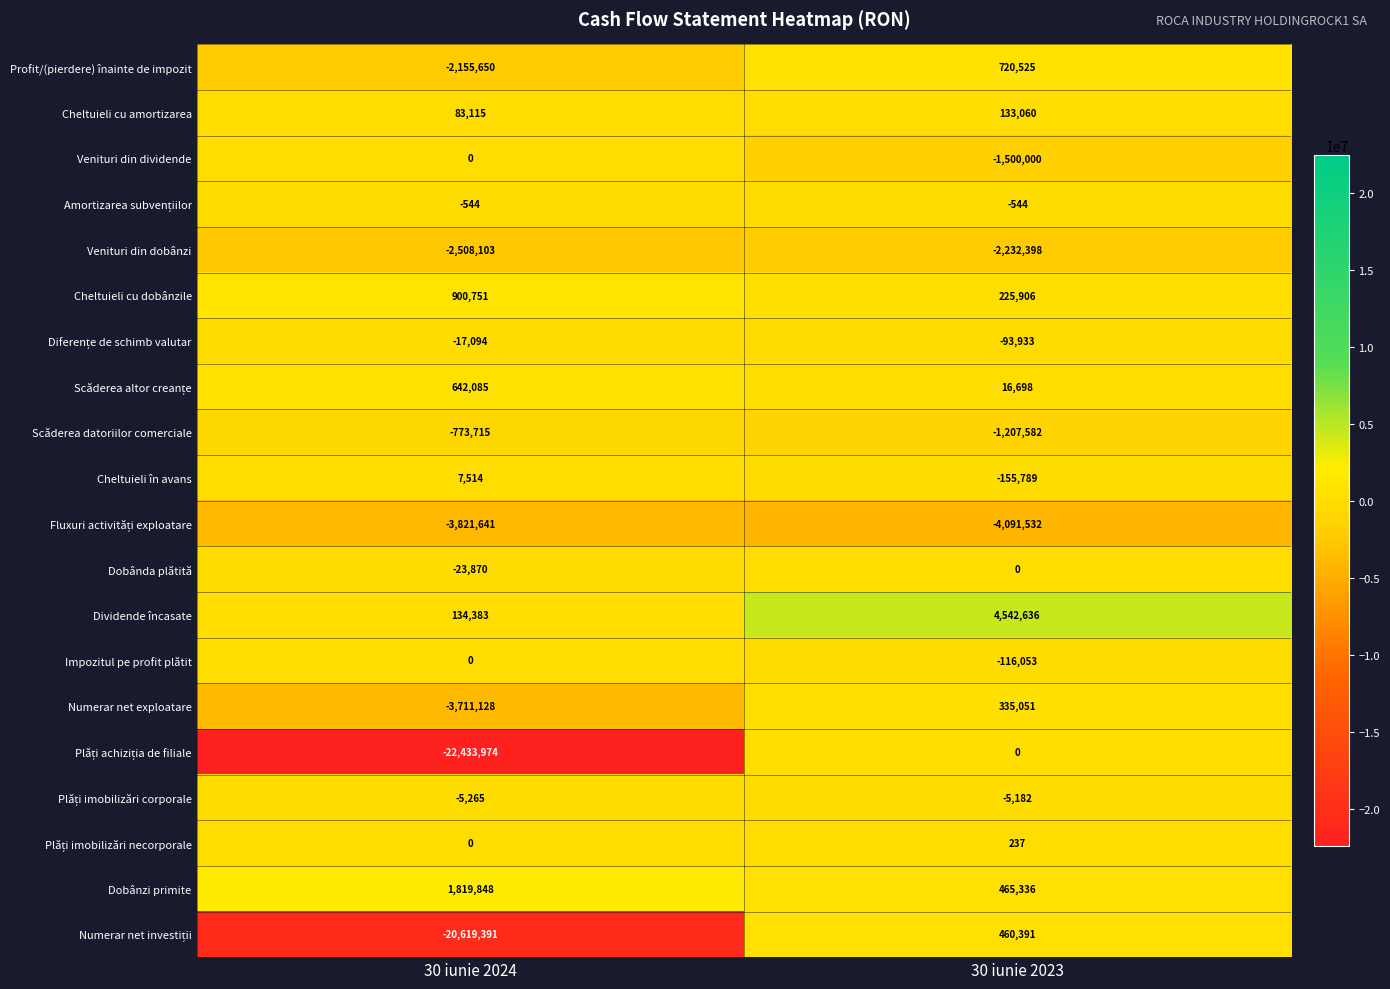

What is the difference between the highest and lowest values at 30 iunie 2024?

24253822